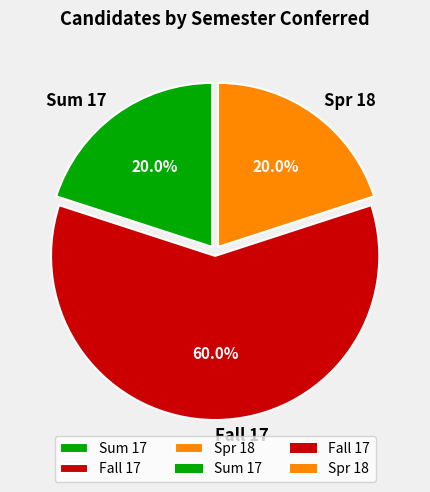

To the nearest percent, what percentage of the pie is Fall 17?

60%